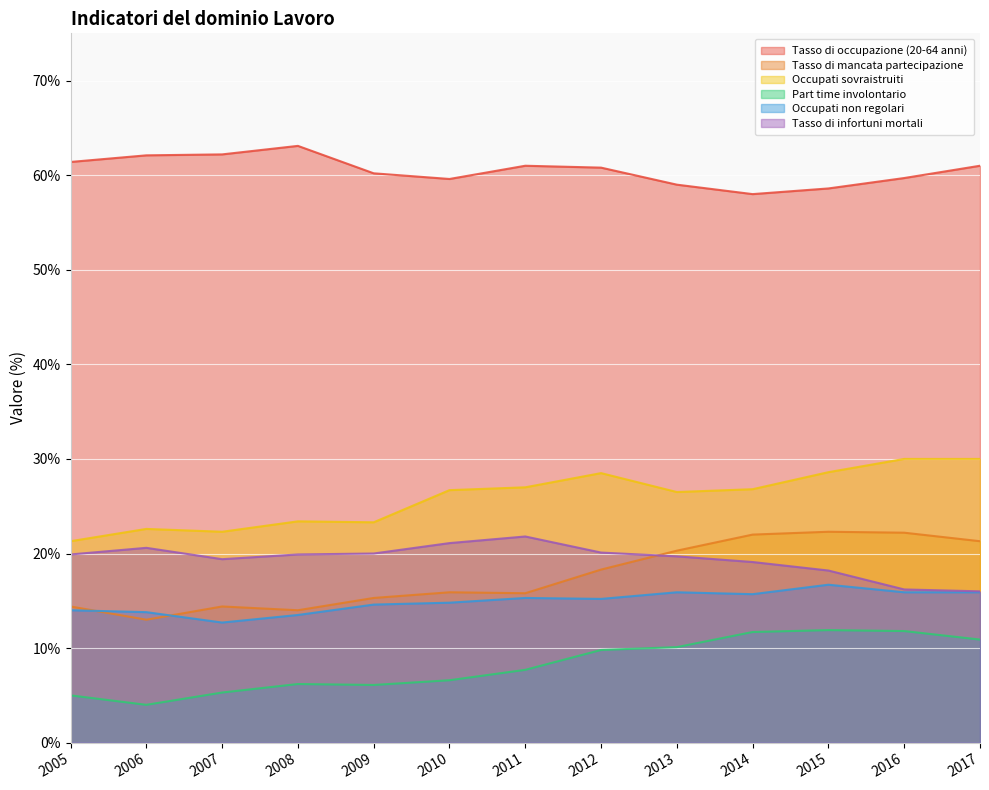

At which category does Occupati sovraistruiti reach its first local peak?

2006